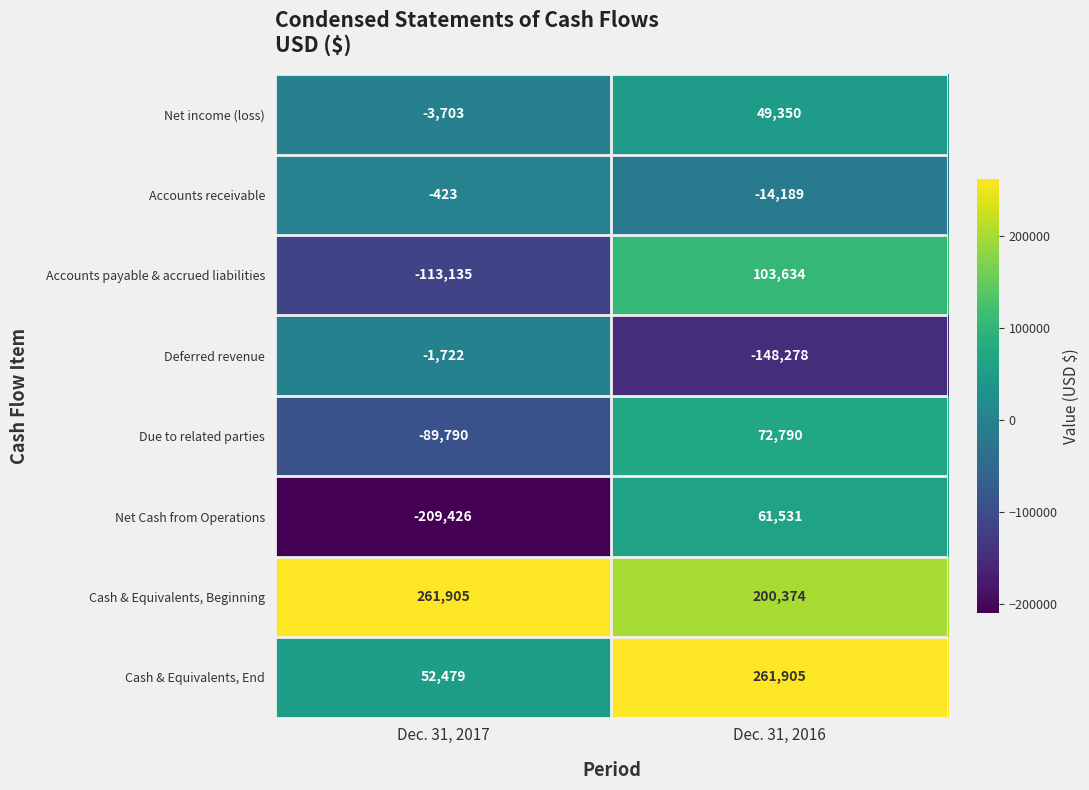

What is the approximate value of Deferred revenue at Dec. 31, 2016, to the nearest 100?

-148300